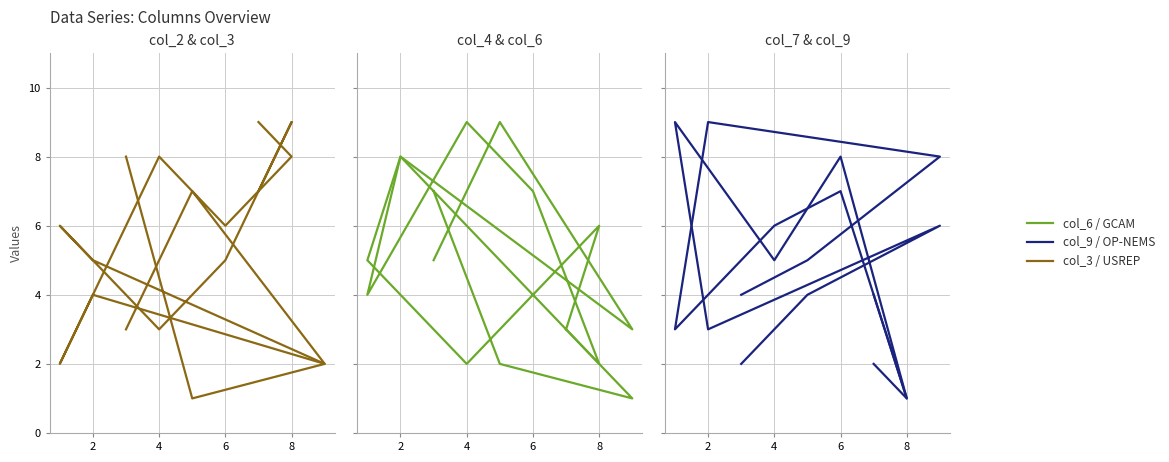

What is the difference between the col_7 / OP-NEMS values at 6 and 0?

6